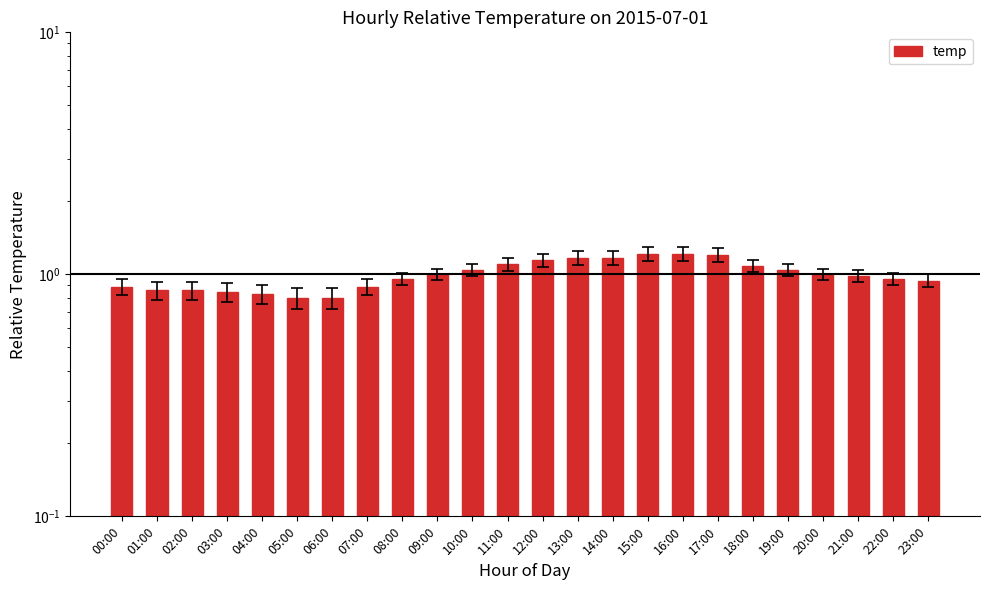

Which label corresponds to the largest value in the chart?

15:00